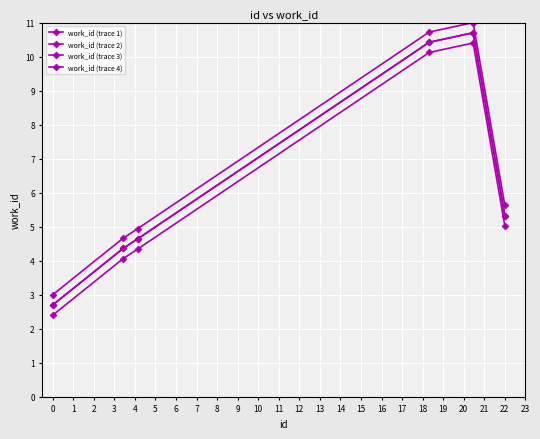

How many lines are shown in the chart?

4